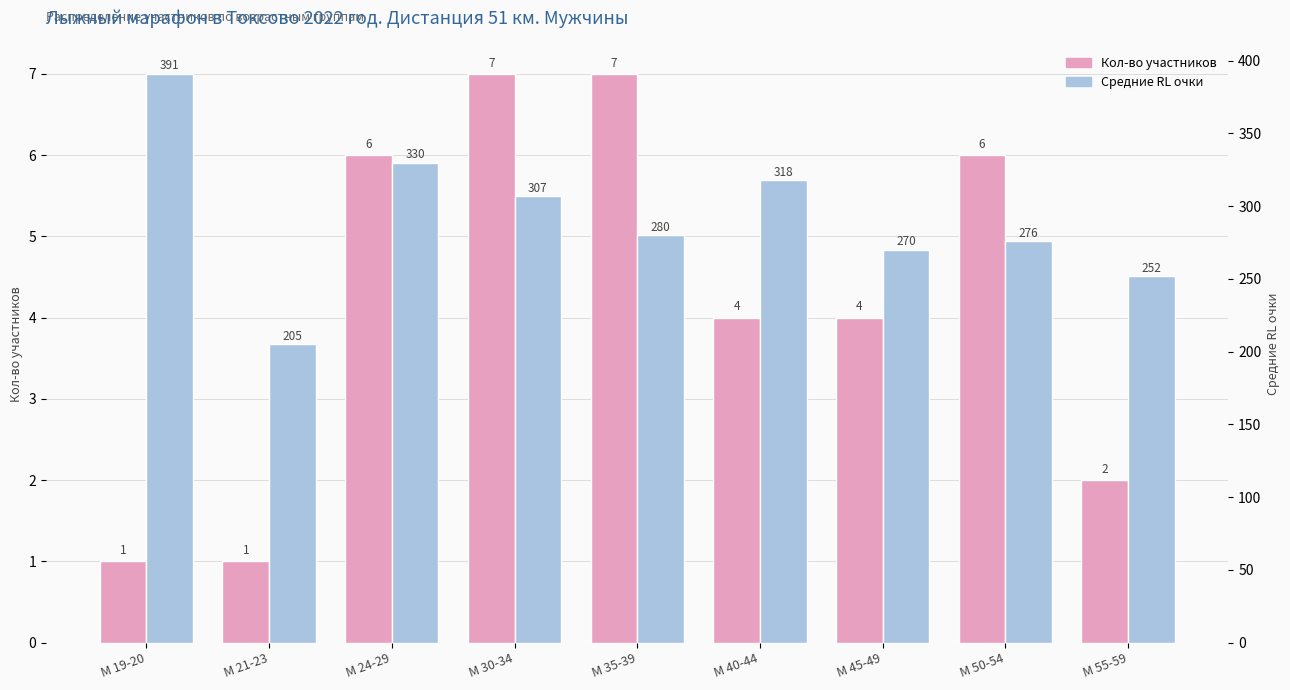

Where is Кол-во участников nearest to the value 4?

М 40-44